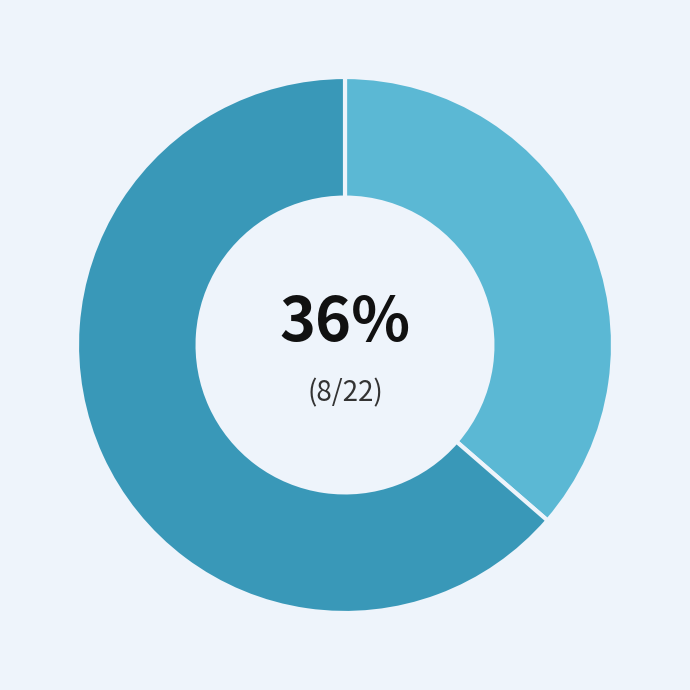

Is there a majority slice in this chart?

Yes